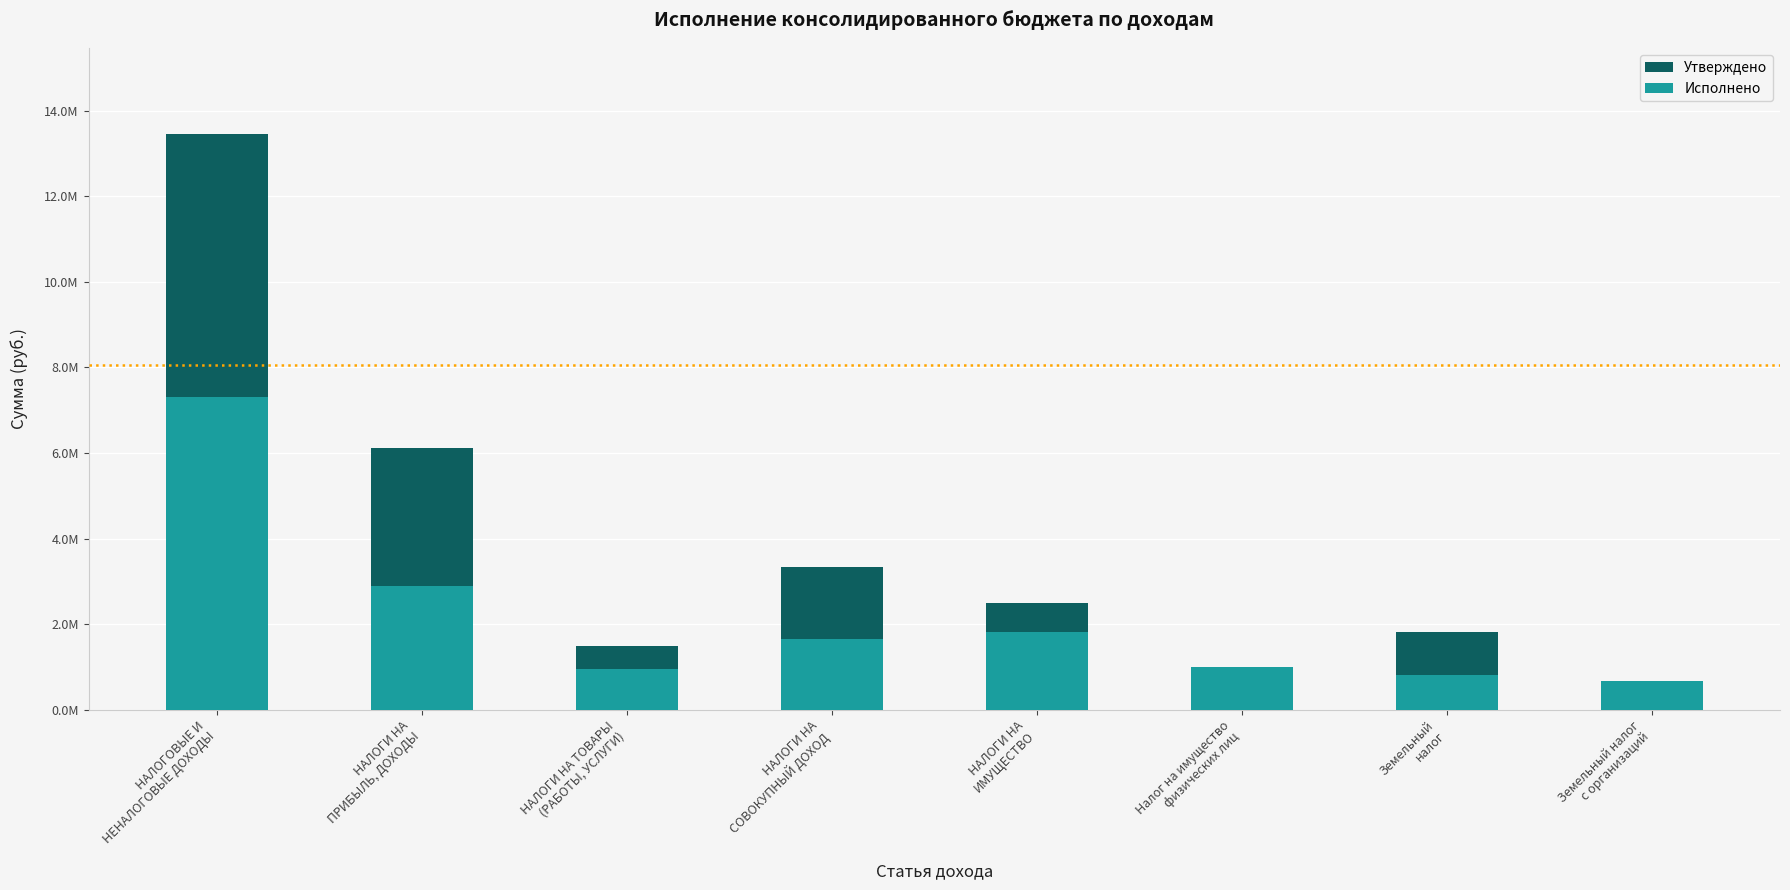

How many values in the Исполнено series exceed 1654546?

4